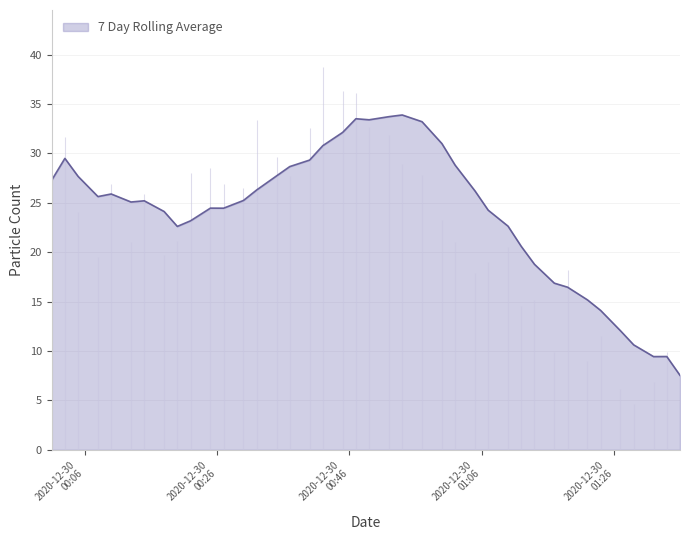

How many values in the SDS_P1 series are below 16?

19